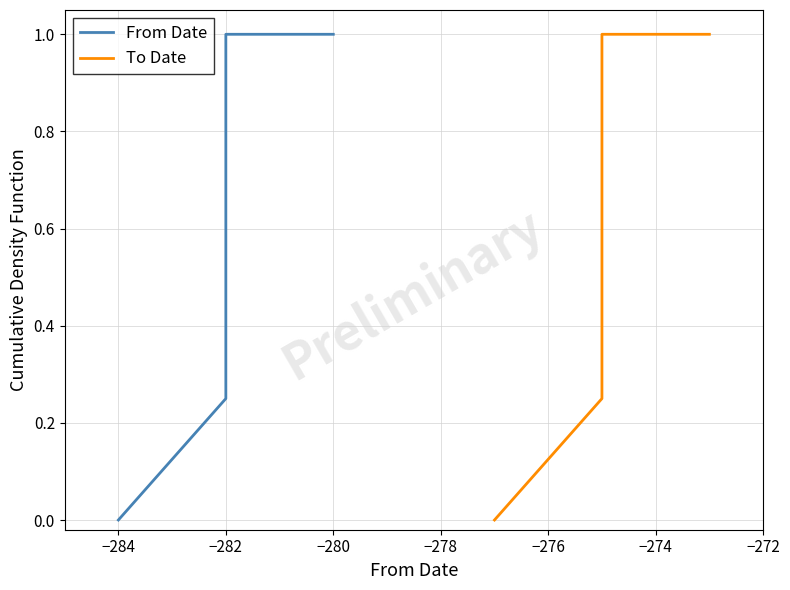

True or false: To Date and From Date intersect in this chart.

False